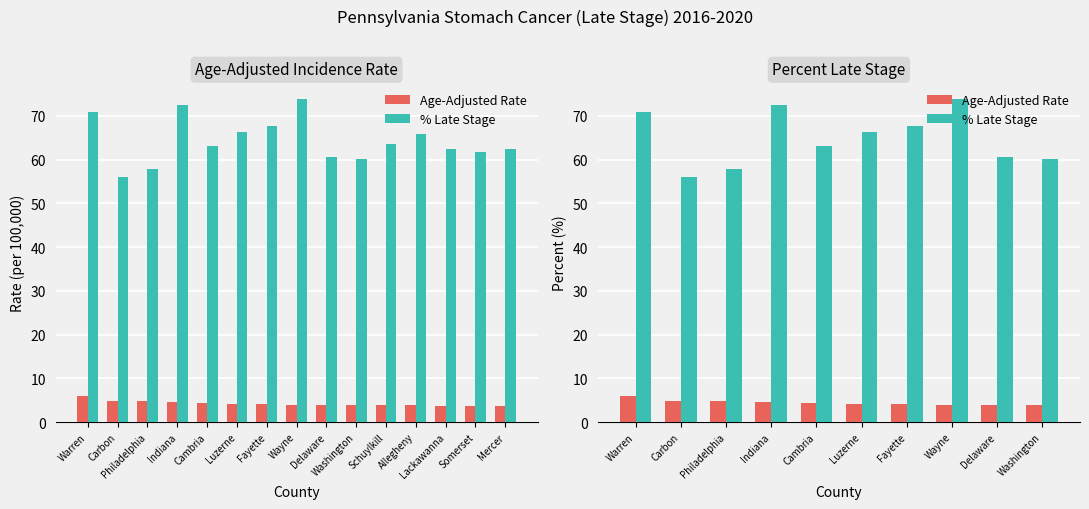

Does the chart contain stacked bars?

No